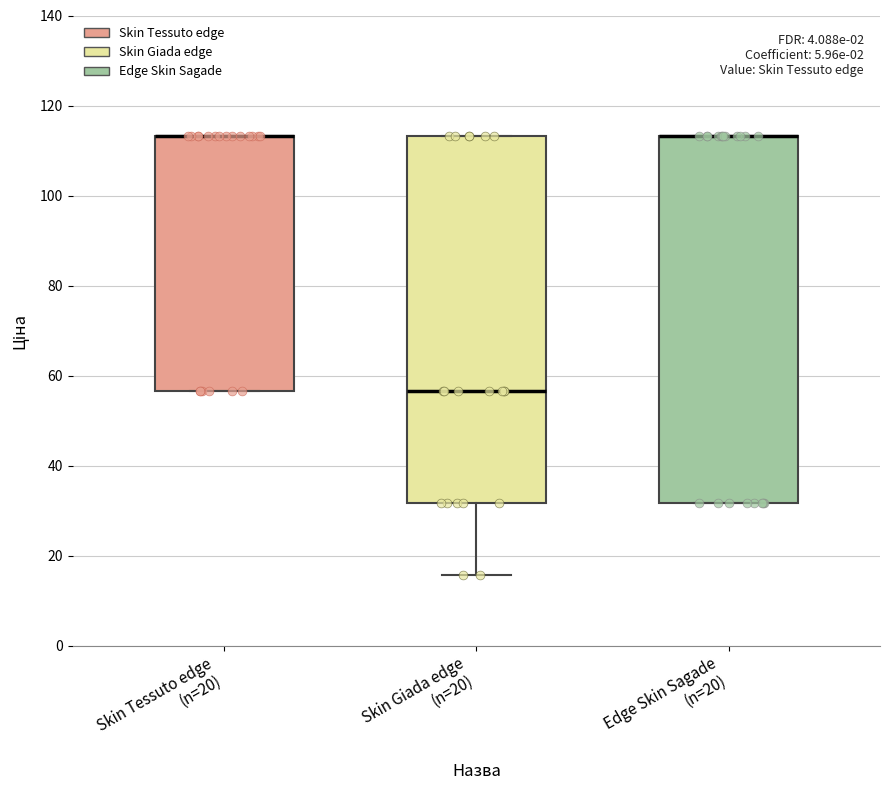

Reading left to right, read every box against the y-axis: the position of its median line, the range the box covers, and the ends of its whiskers. The values are not printed on the chart, so give them approximately, as read against the axis.

Skin Tessuto edge (n=20): median 114 (drawn on the box's upper edge), box 56 to 114, whiskers 56 to 114
Skin Giada edge (n=20): median 56, box 32 to 114, whiskers 16 to 114
Edge Skin Sagade (n=20): median 114 (drawn on the box's upper edge), box 32 to 114, whiskers 32 to 114